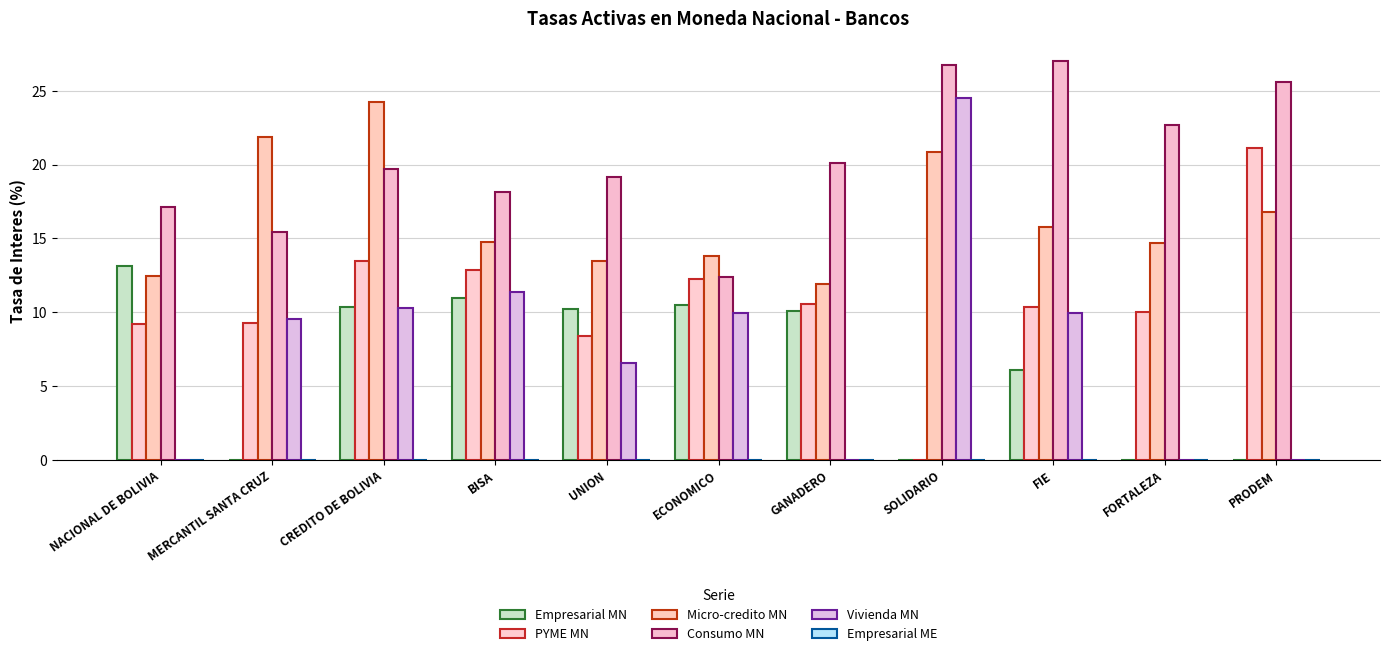

Are the bars grouped side by side (vs. stacked)?

Yes